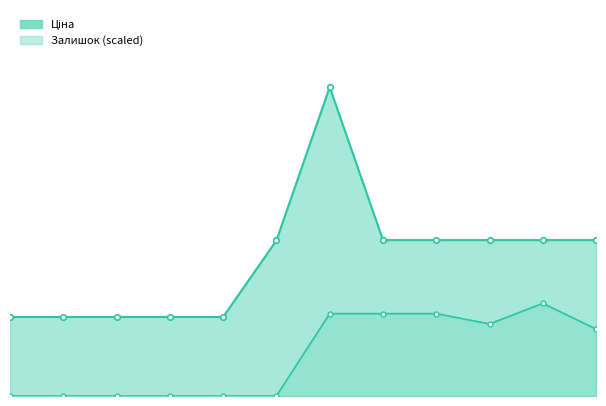

At which label is Ціна_line closest to 36313?

7